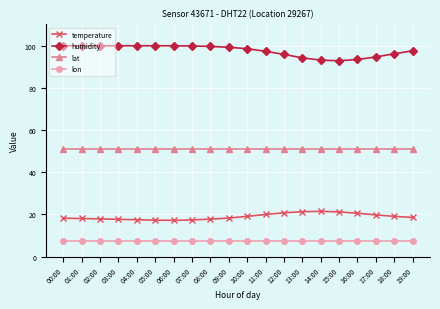

How many lines are shown in the chart?

4